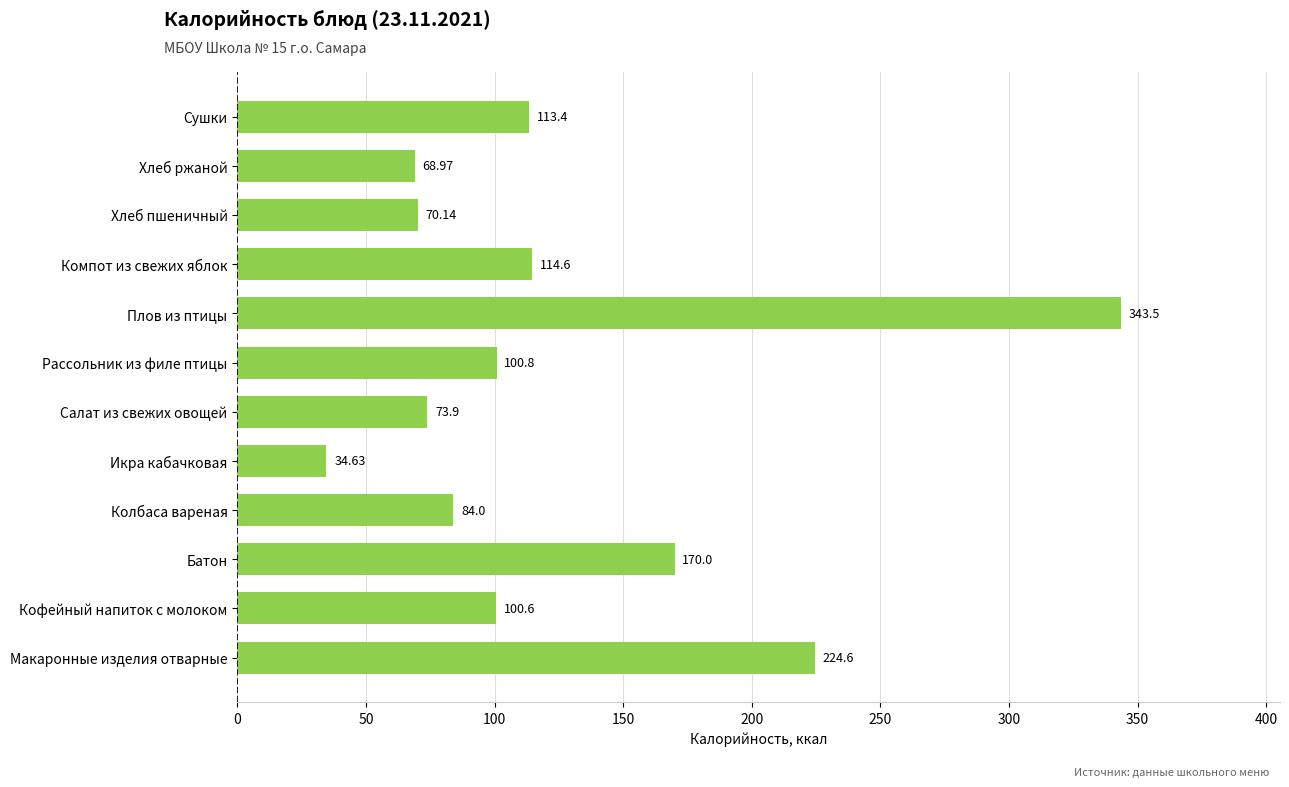

Are the bars grouped side by side (vs. stacked)?

No